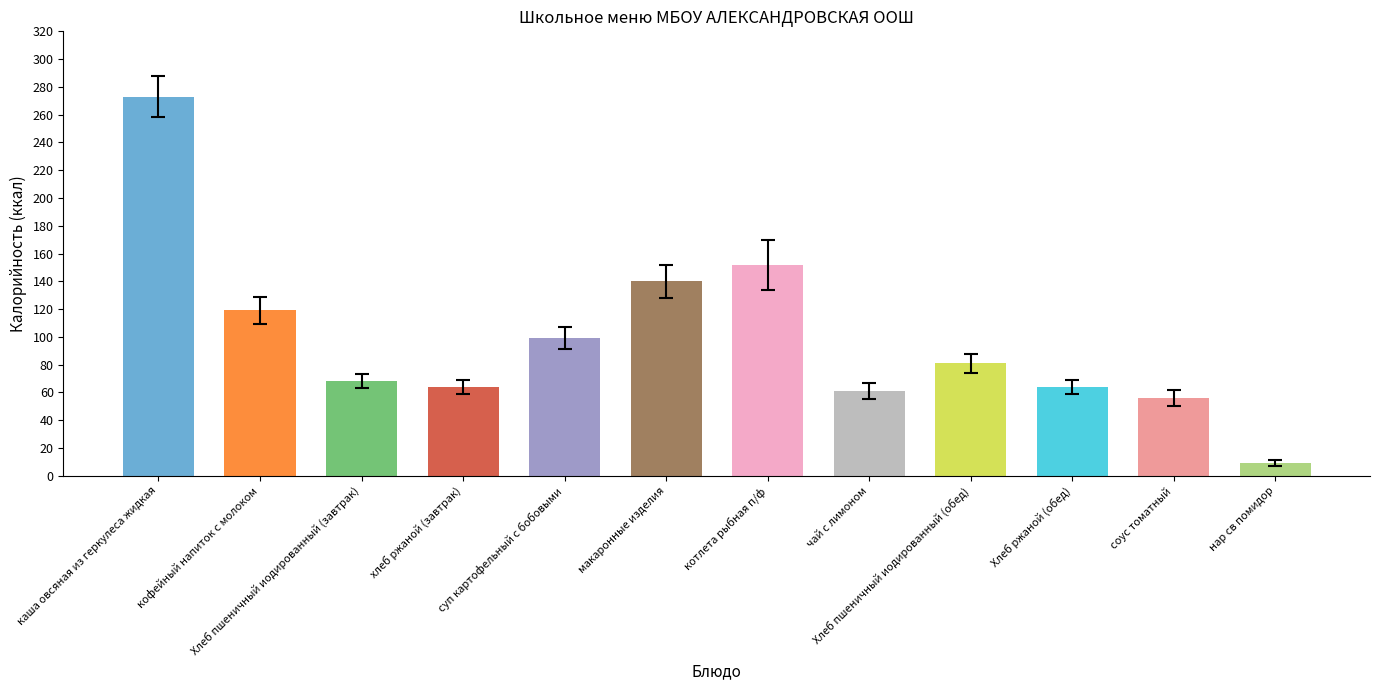

What is the ratio of the value at Хлеб пшеничный иодированный (завтрак) to the value at Хлеб пшеничный иодированный (обед)?

0.8